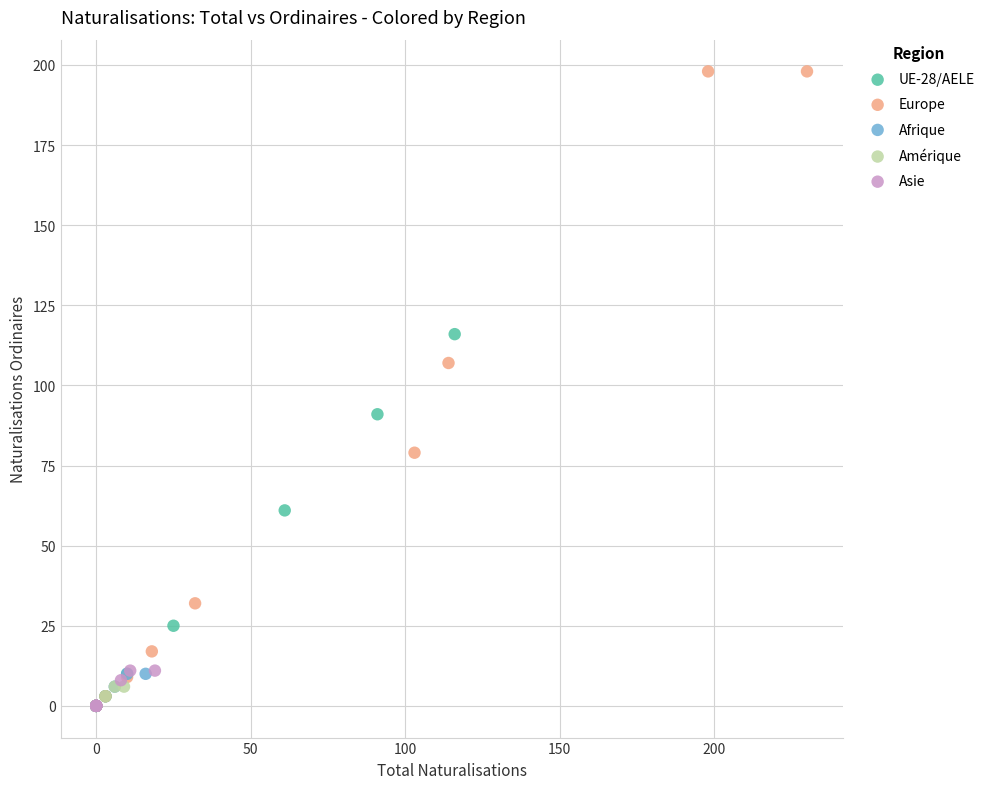

Which series has the largest Y range (max minus min)?

Europe